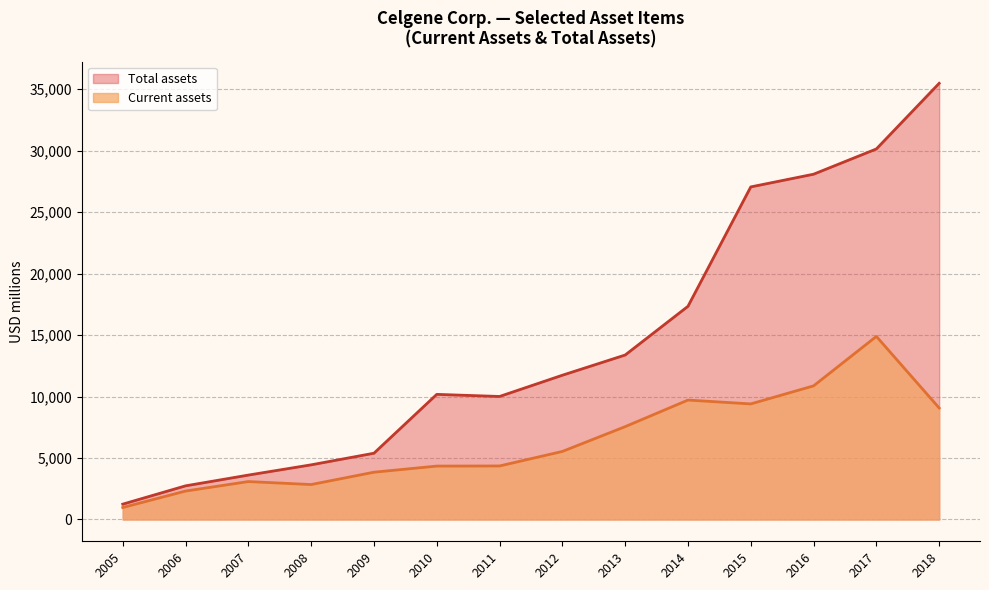

True or false: Total assets and Current assets intersect in this chart.

False